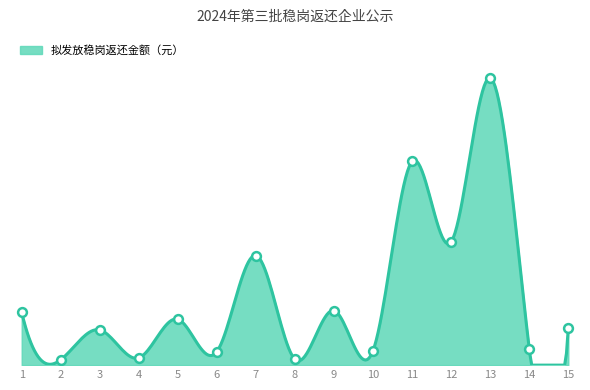

What is the change in value from 2 to 9?

+5890.7